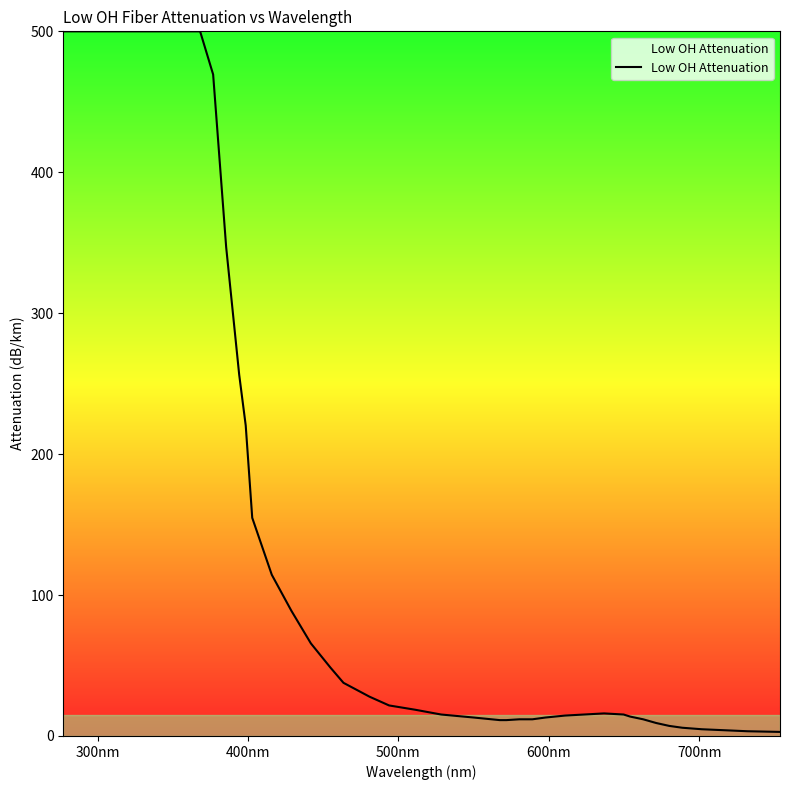

What is the difference between the maximum and minimum values?

497.1